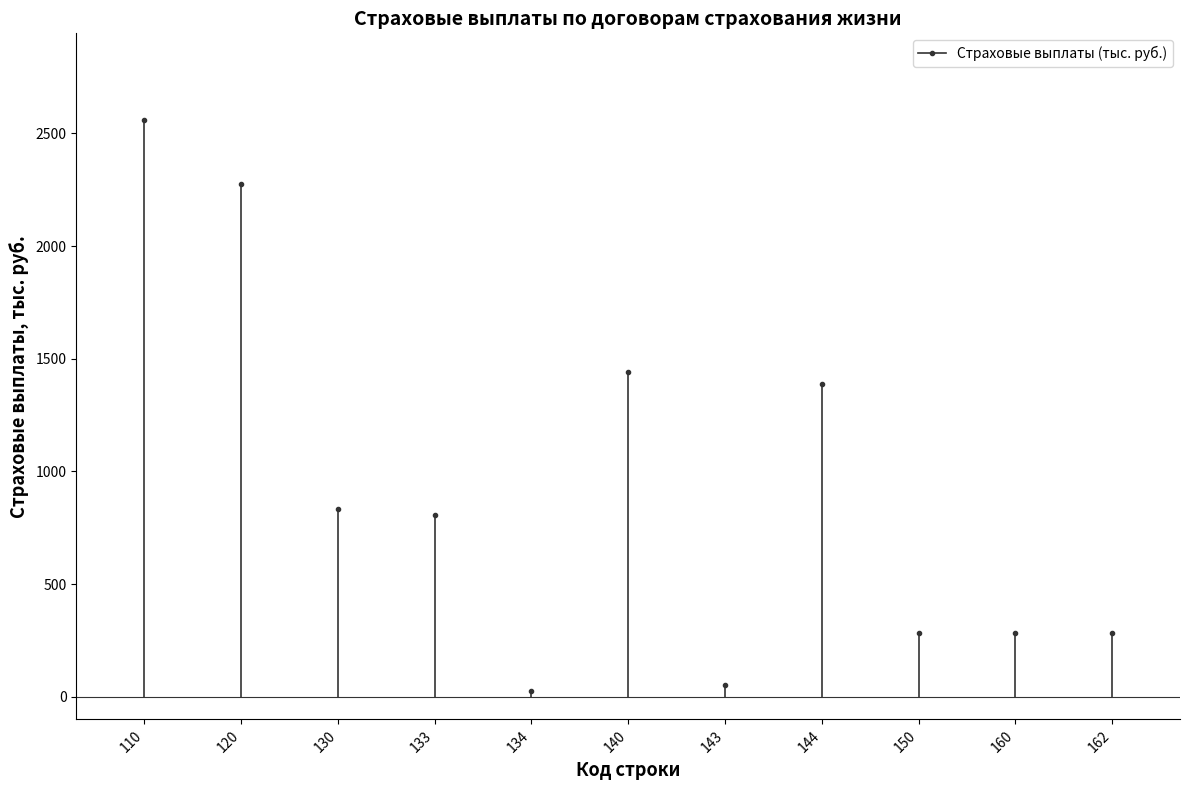

True or false: the data shows 139.8 at 160.

False